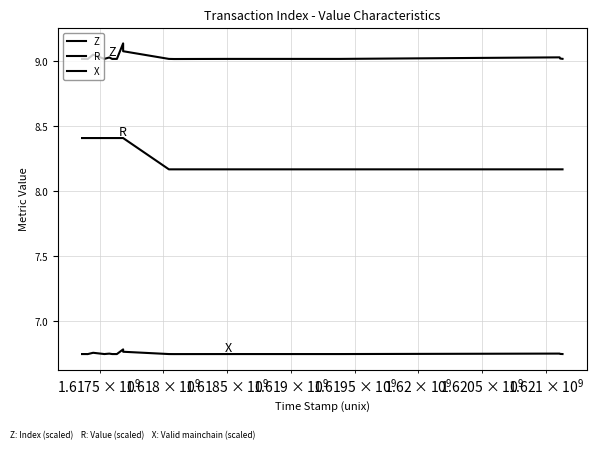

Rank the series by their average value, from lowest to highest.

X, R, Z